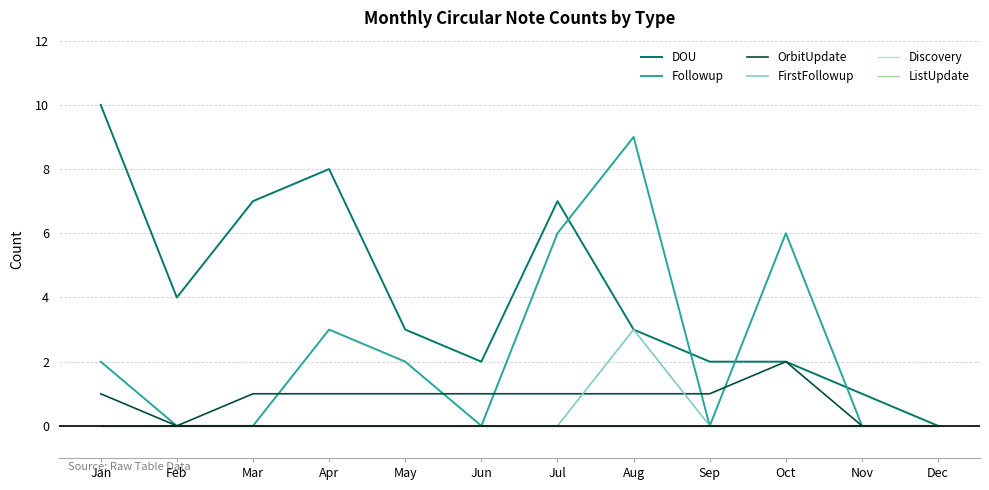

Is this an area chart (filled region under the line)?

No